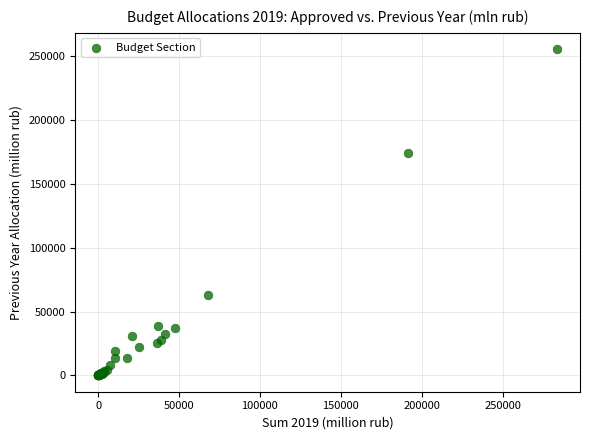

What Y value in the scatter plot is closest to 127788?

174322.2